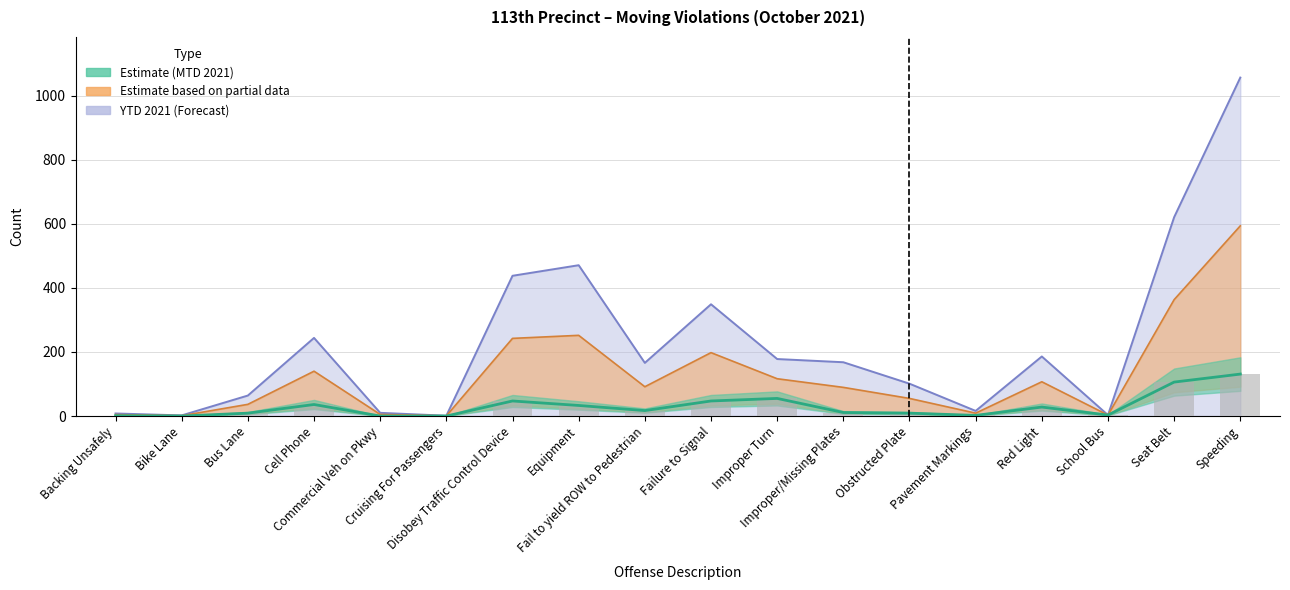

At which label is the value closest to 65?

Improper Turn